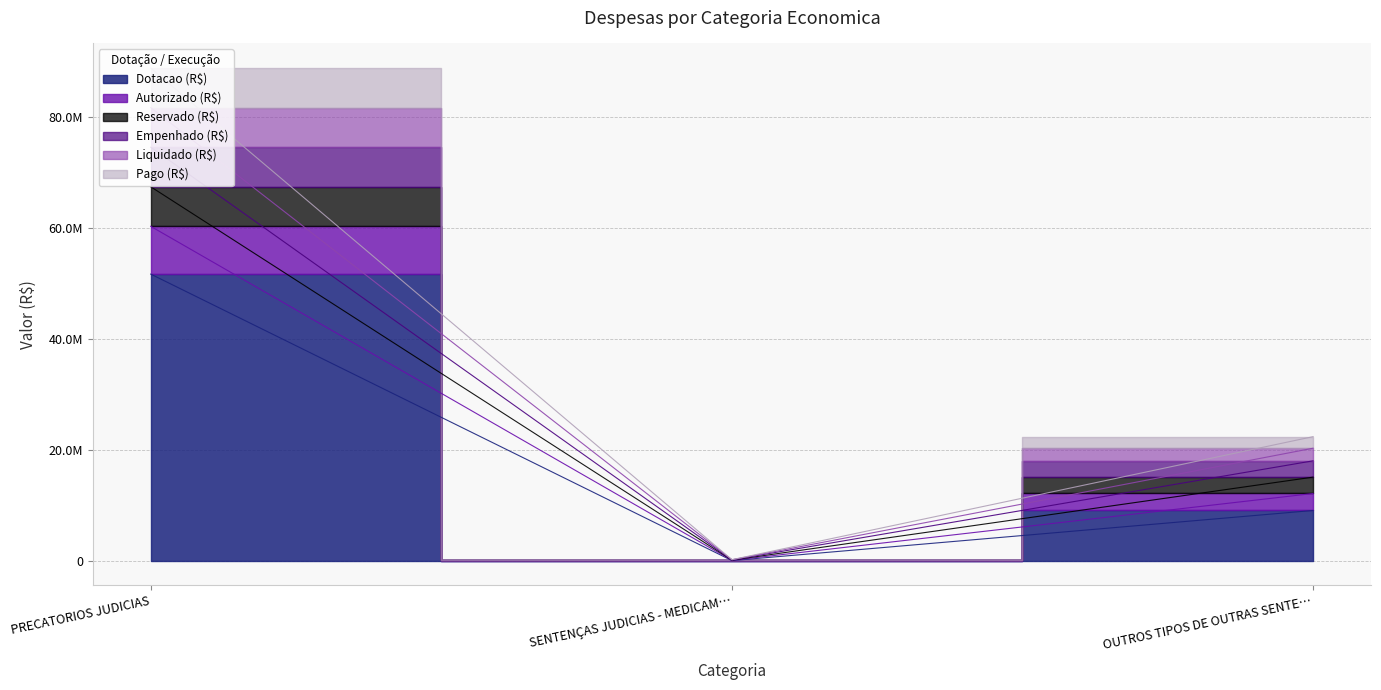

The Dotacao (R$) series shows 83414203.2 at PRECATORIOS JUDICIAS. True or false?

False